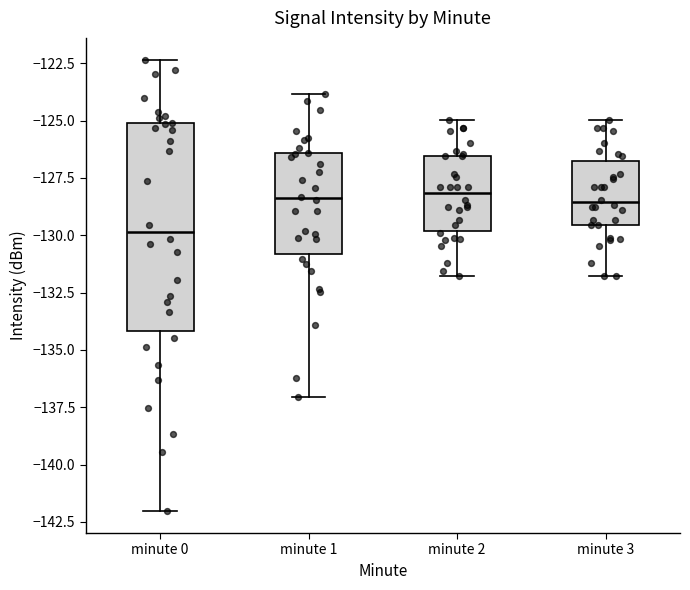

Which box is the tallest, from its lower edge to its upper edge?

minute 0